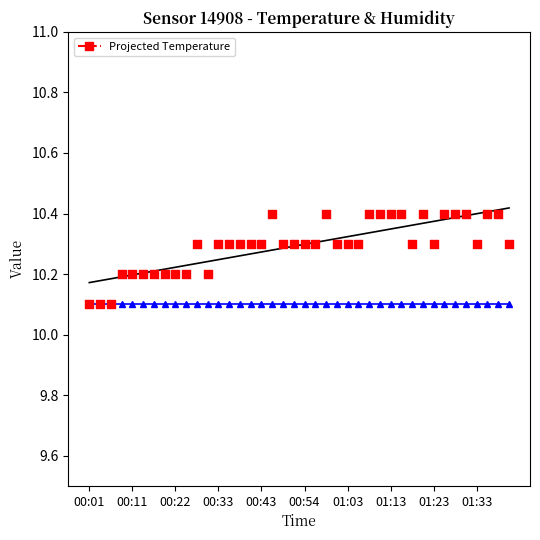

Is the value of Projected Humidity (scaled) at 12 greater than the value of Projected Temperature at 27?

No